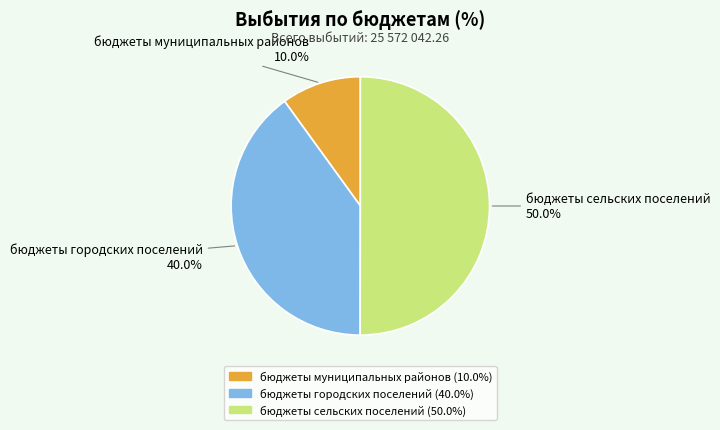

Is it true that бюджеты сельских поселений is 41% of the pie?

False